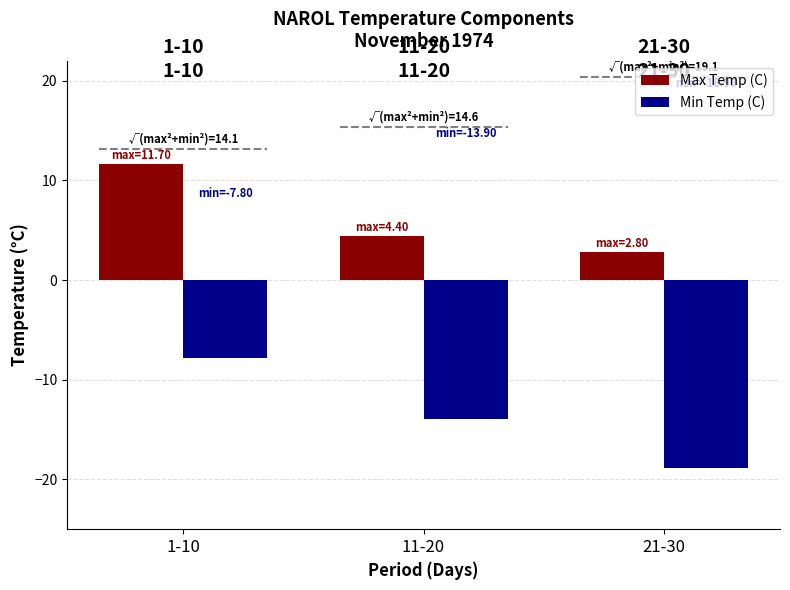

What is the label of the 1st bar from the right?

21-30